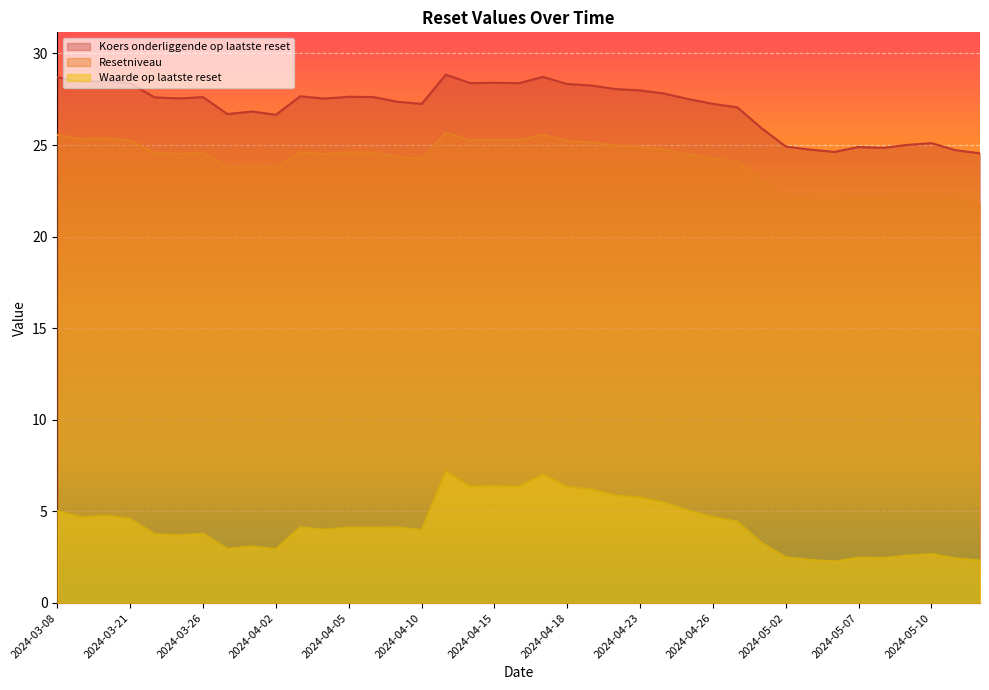

True or false: Resetniveau and Waarde op laatste reset cross at least once.

False